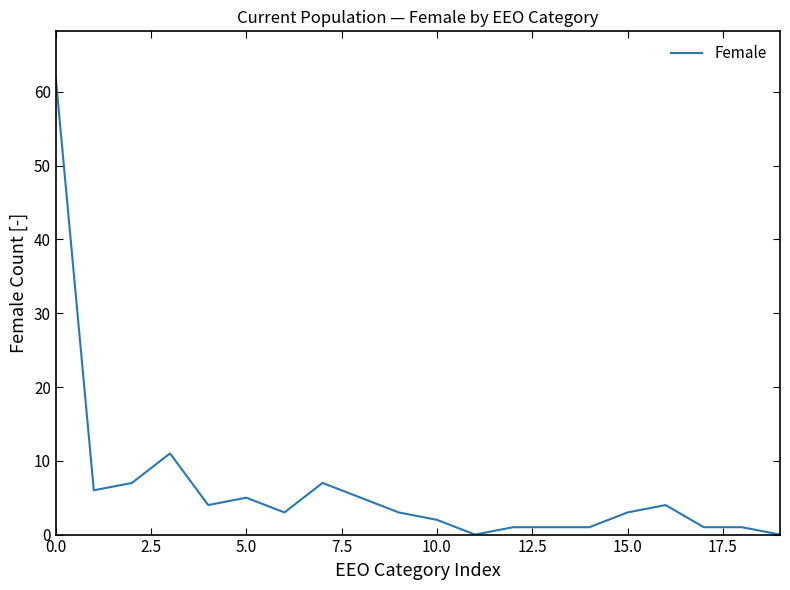

What is the difference between the maximum and minimum values?

62